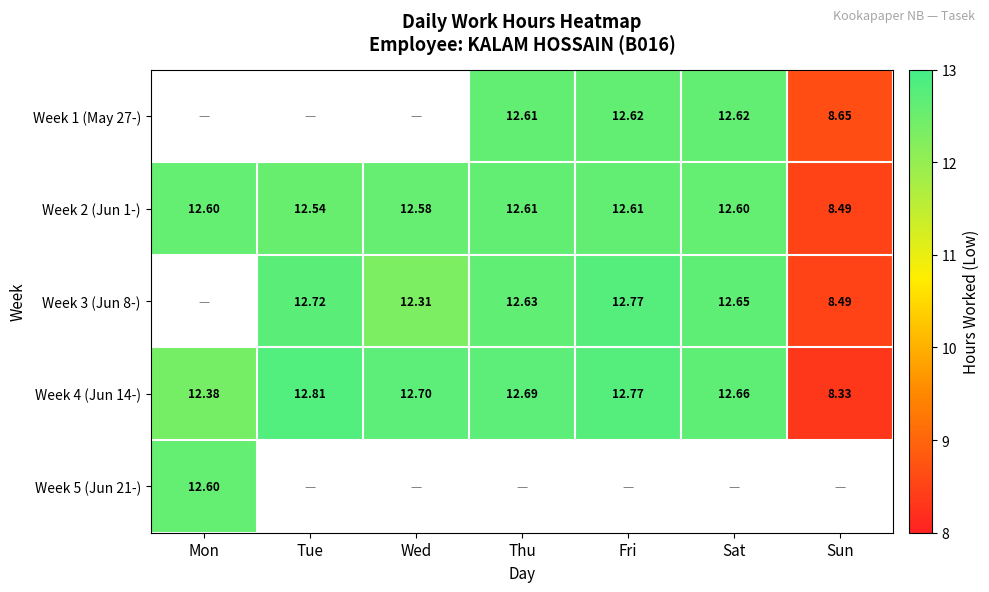

Rank the categories by Week 4 (Jun 14-) value from lowest to highest.

Sun, Mon, Sat, Thu, Wed, Fri, Tue